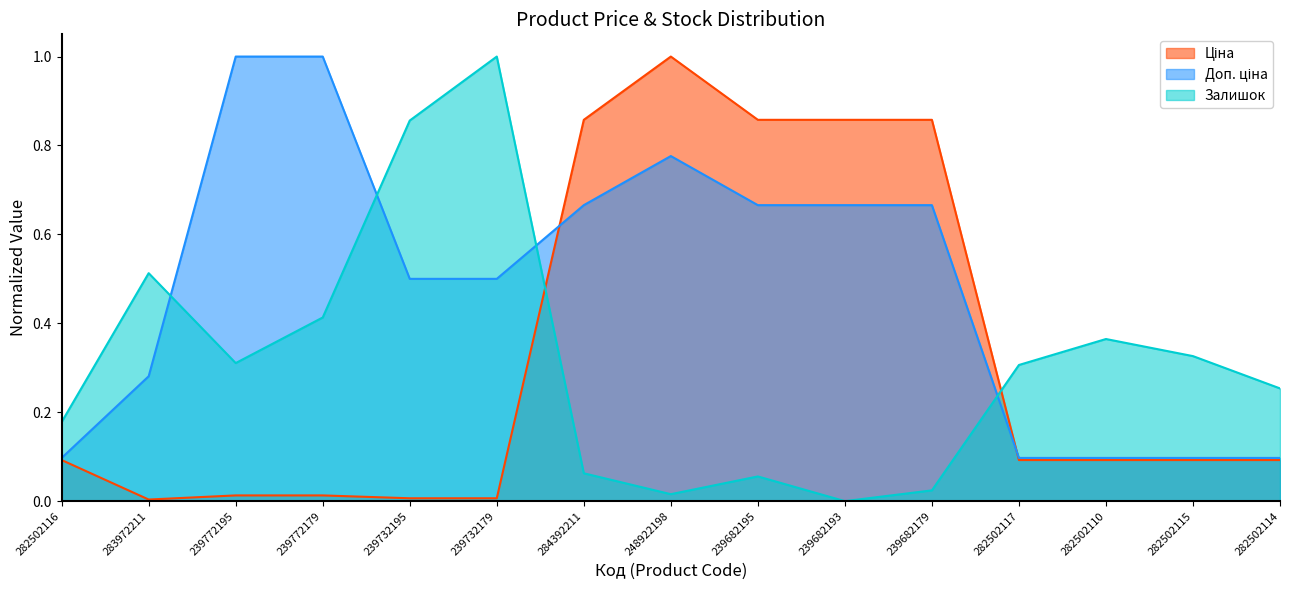

The Ціна series shows 1.0 at 248922198. True or false?

True